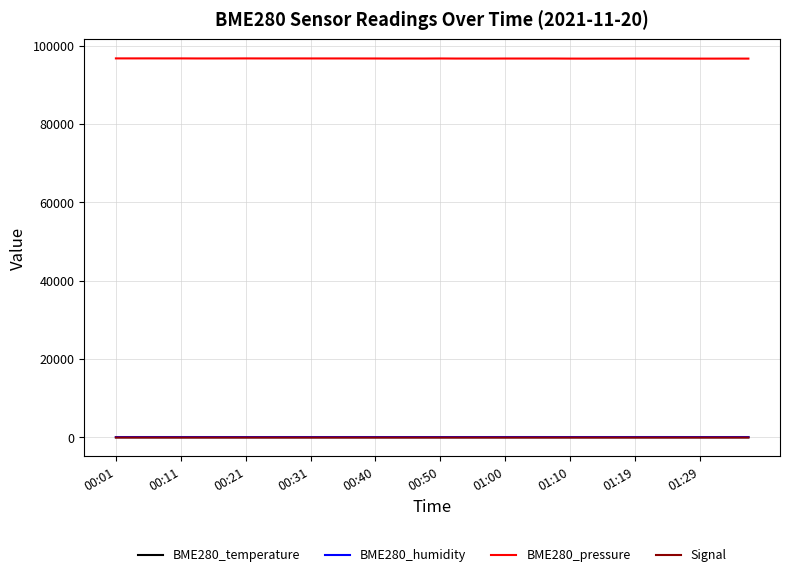

True or false: Signal and BME280_pressure intersect in this chart.

False